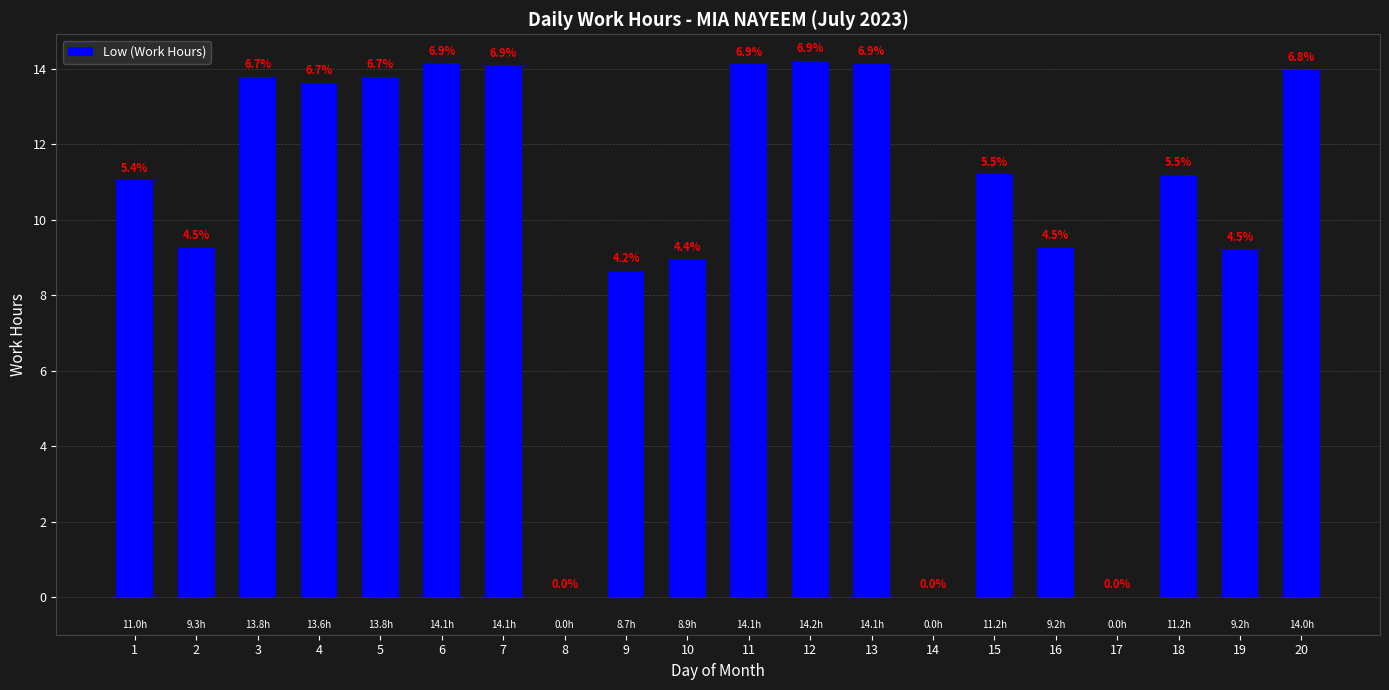

What is the change in value from 4 to 17?

-13.6